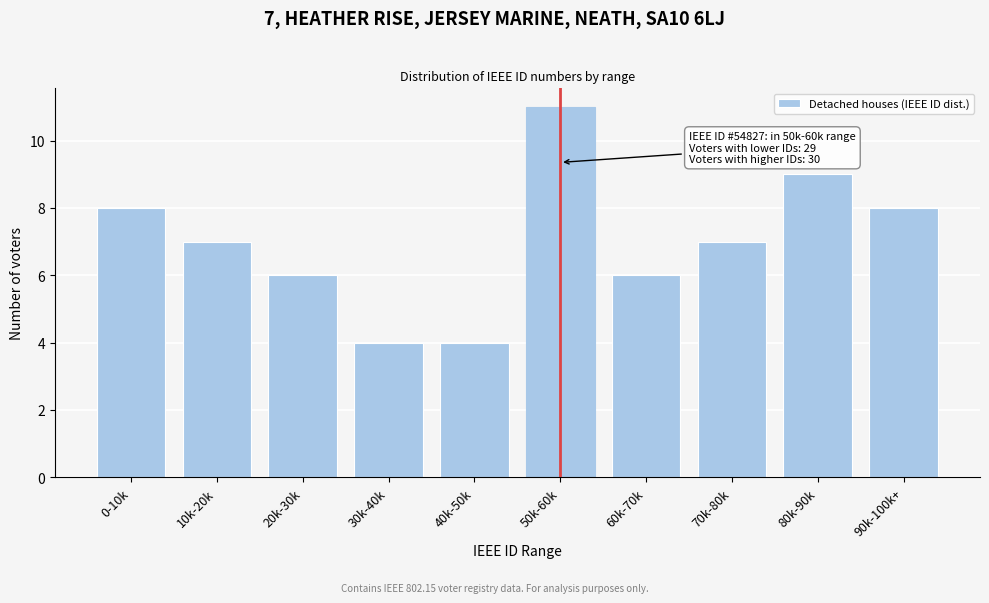

Reading left to right, extract all data points from this chart.

8	7	6	4	4	11	6	7	9	8